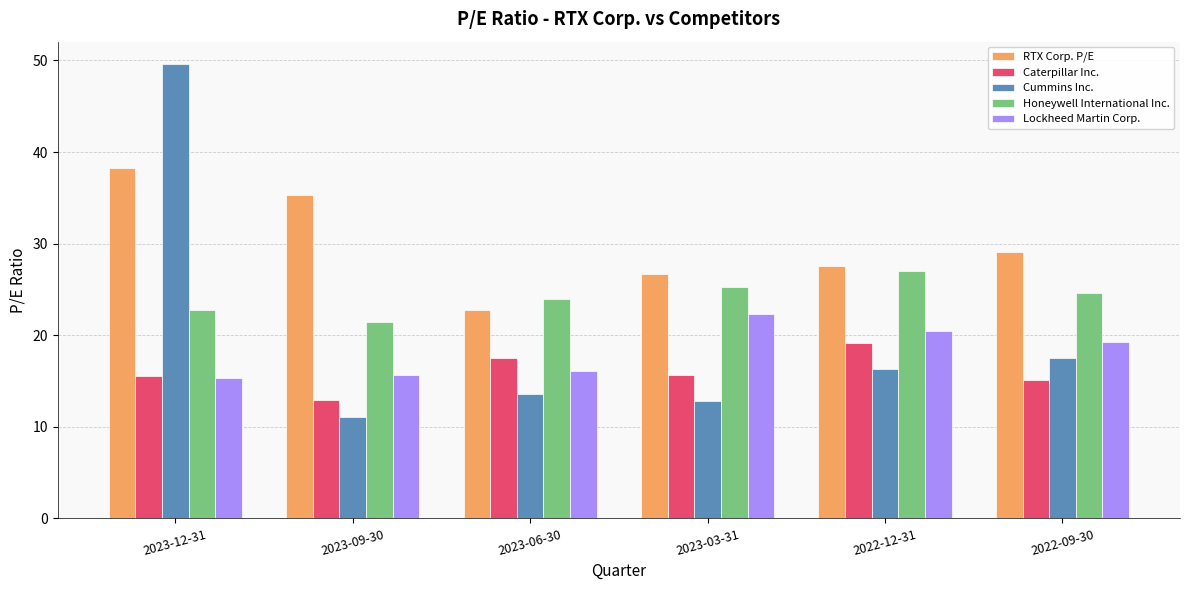

What is the smallest value displayed?

11.0